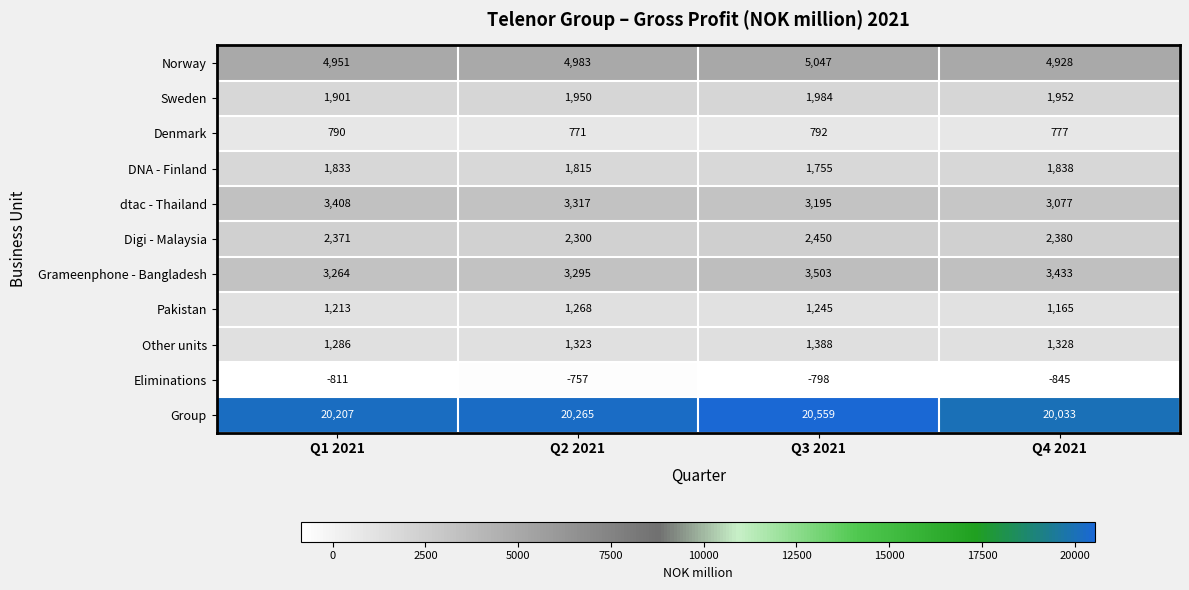

Which series has the largest range (max minus min)?

Group